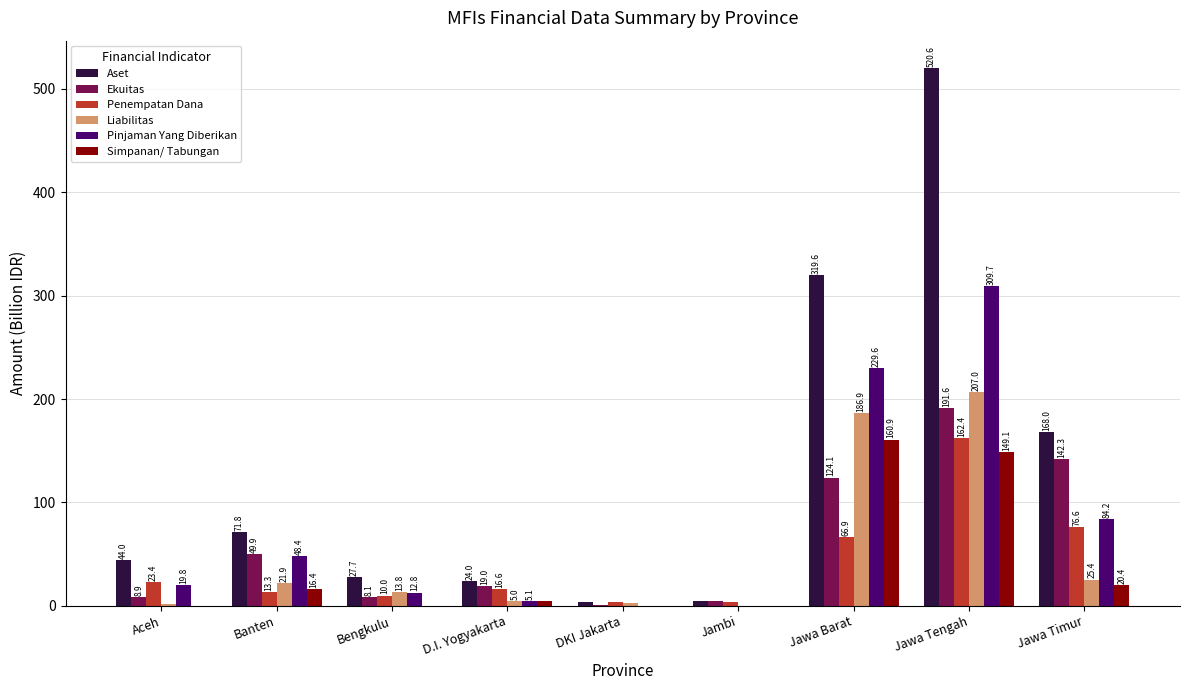

How many values in the Liabilitas series exceed 13?

5